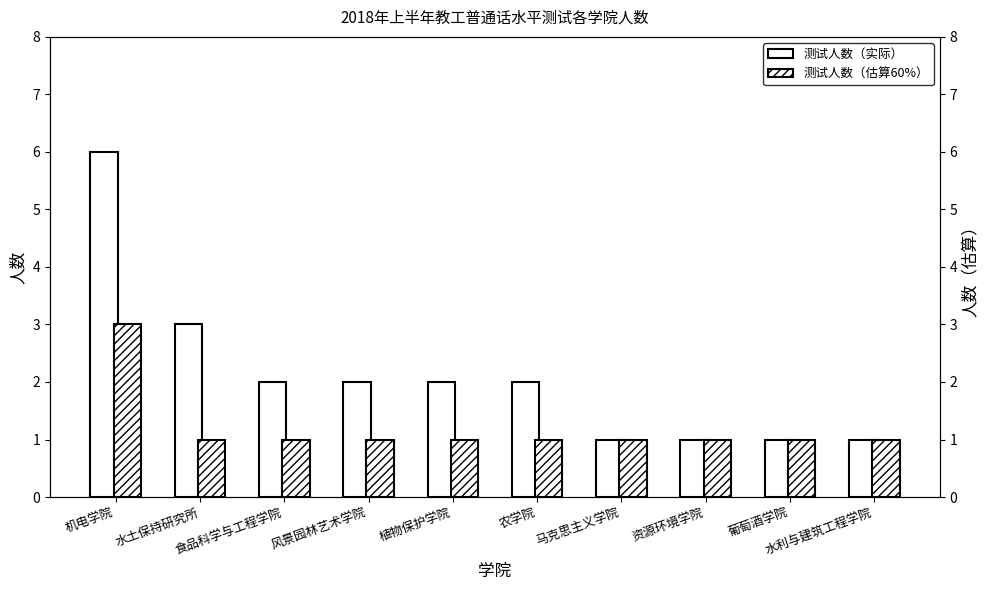

What is the sum of all 测试人数（估算60%） values?

12